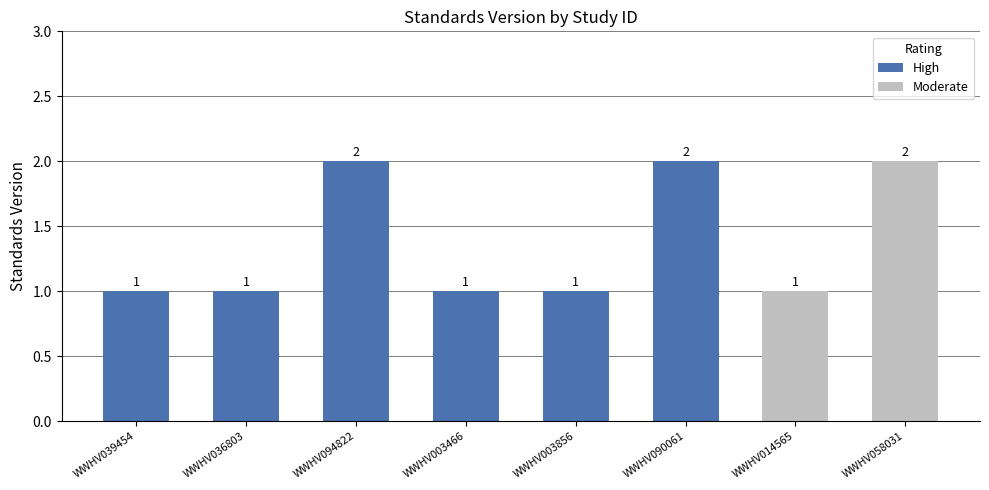

The chart shows a value of 2 at WWHV094822. True or false?

True